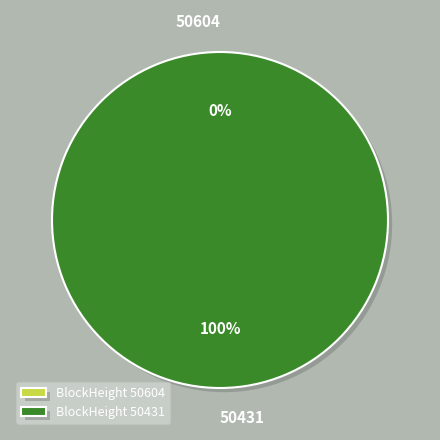

True or false: 50431 accounts for 100% of the total.

True